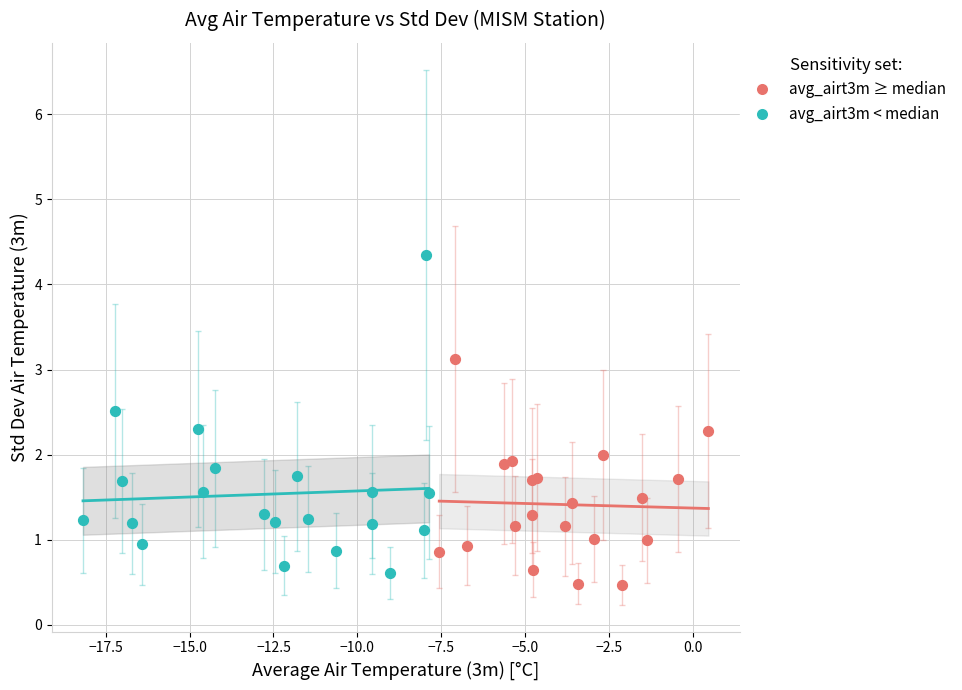

What are all the series names shown in the legend?

avg_airt3m ≥ median, avg_airt3m < median